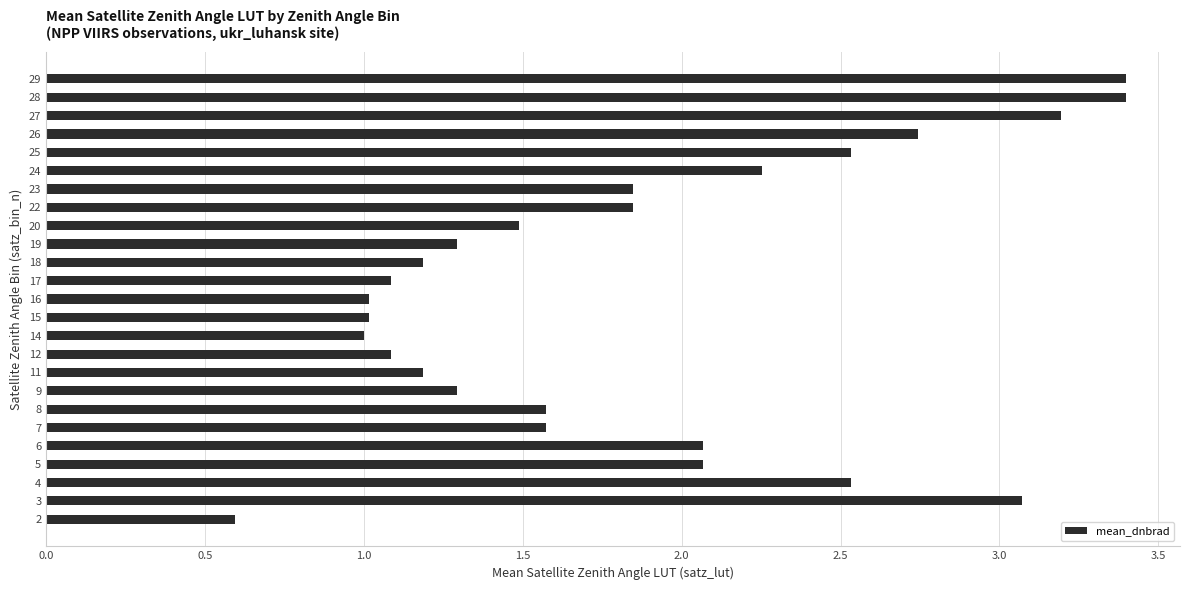

Does the chart contain stacked bars?

No